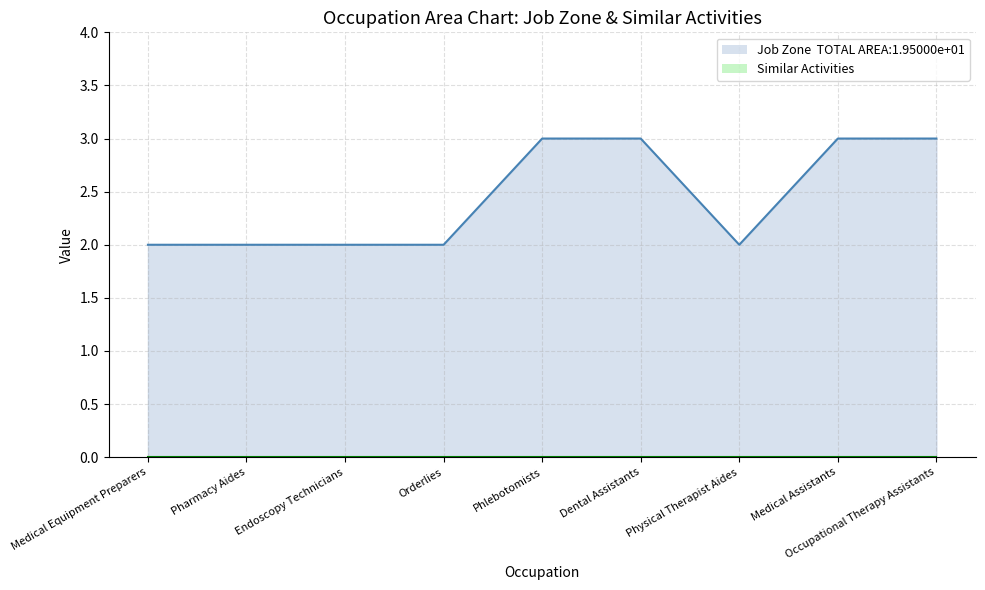

What is the sum of all values?

22